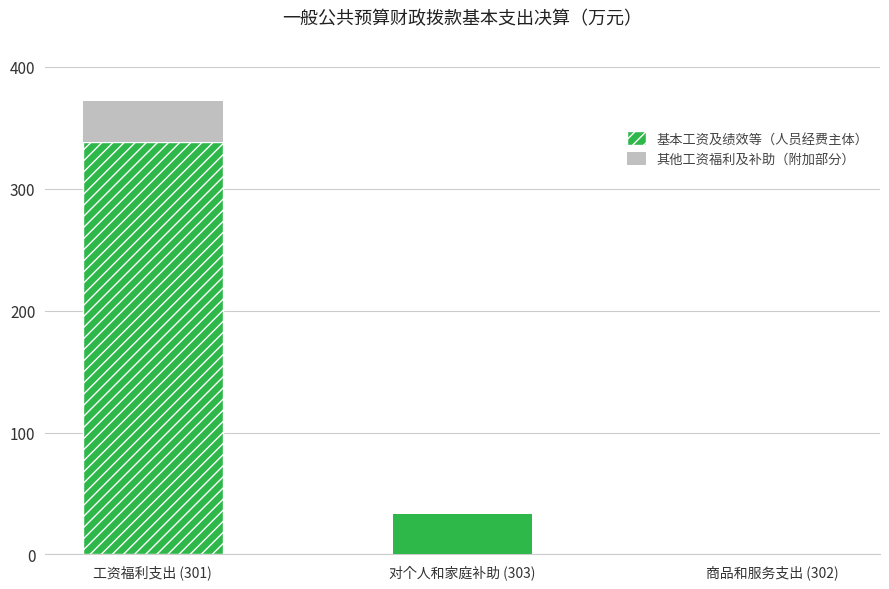

Does the chart contain stacked bars?

Yes